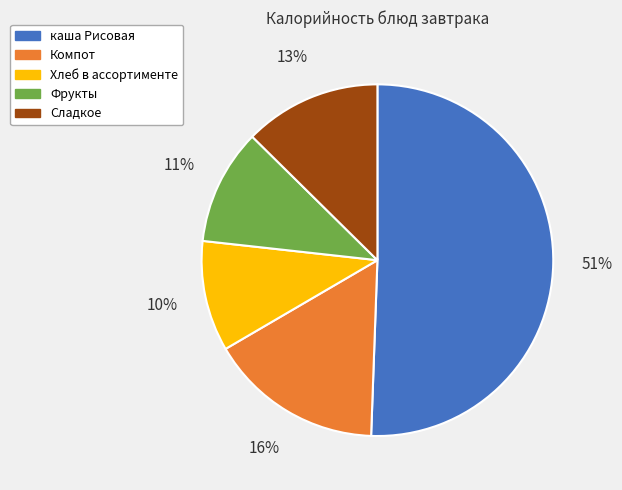

To the nearest percent, what is the average slice percentage?

20%